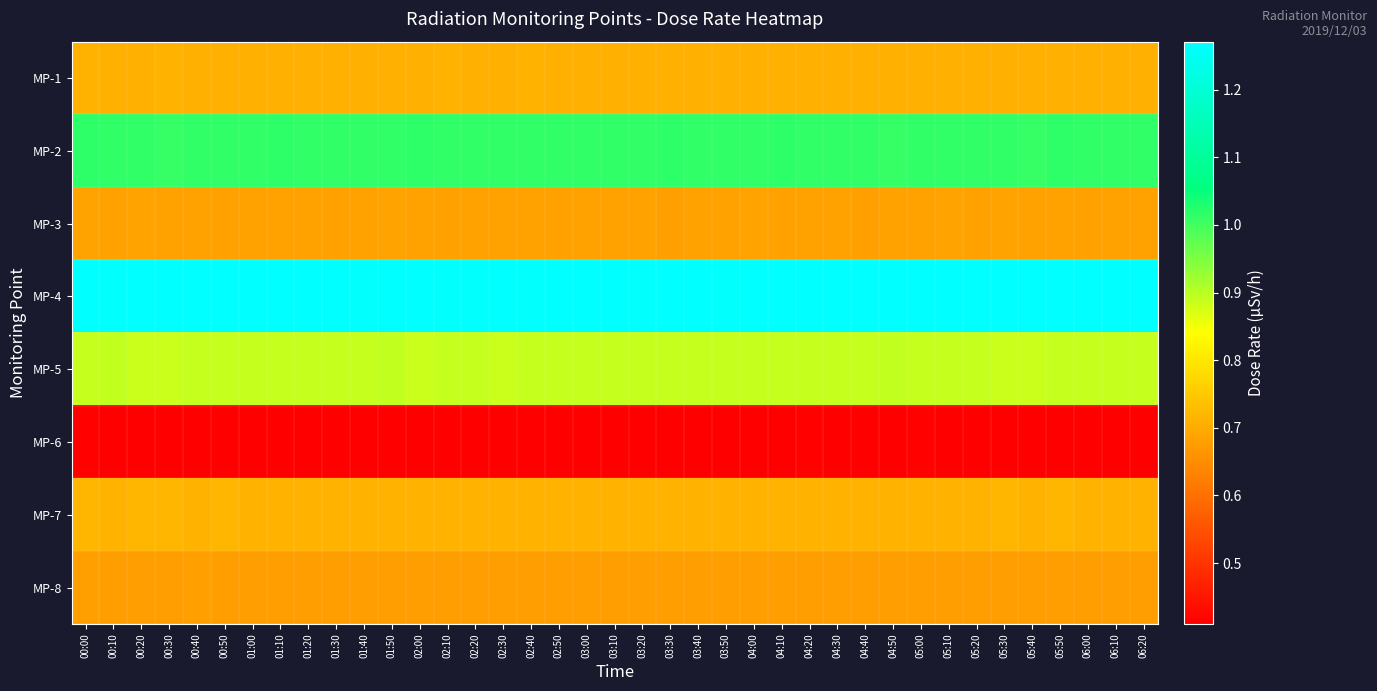

Which label corresponds to the smallest value in the chart?

01:40